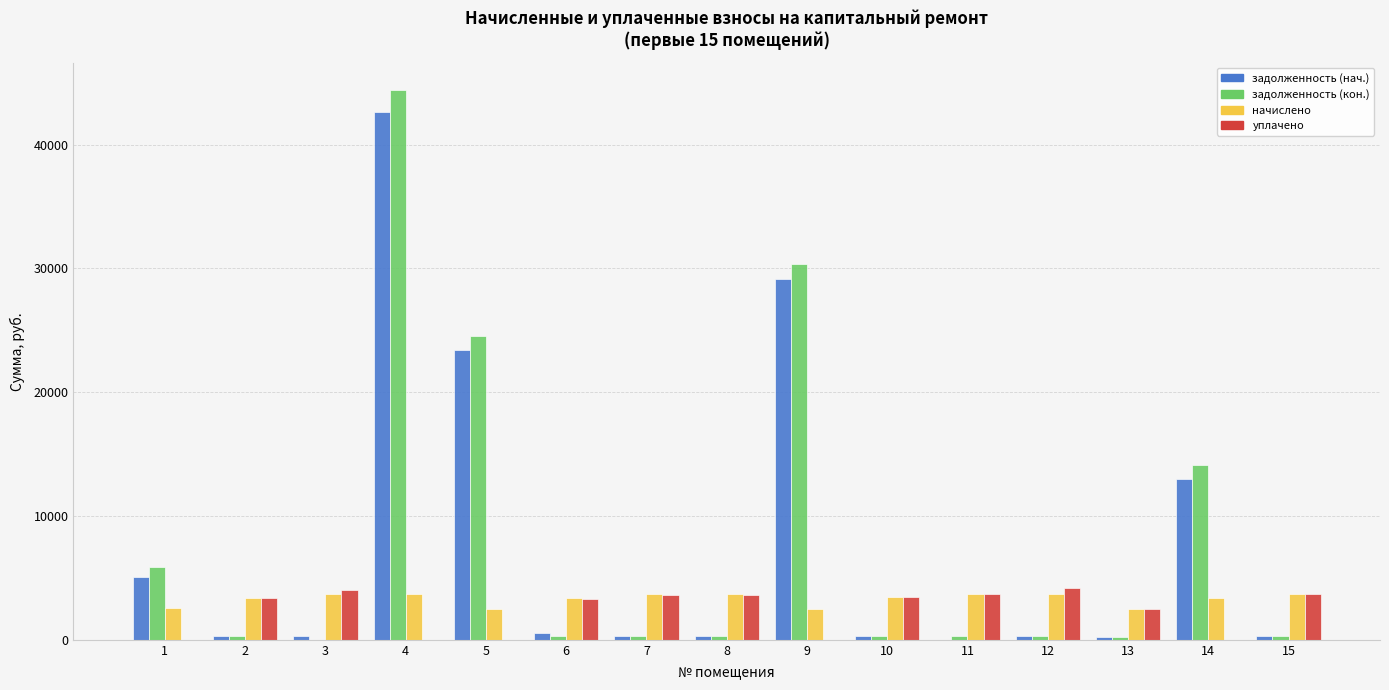

How many values in задолженность (нач.) are above zero?

14